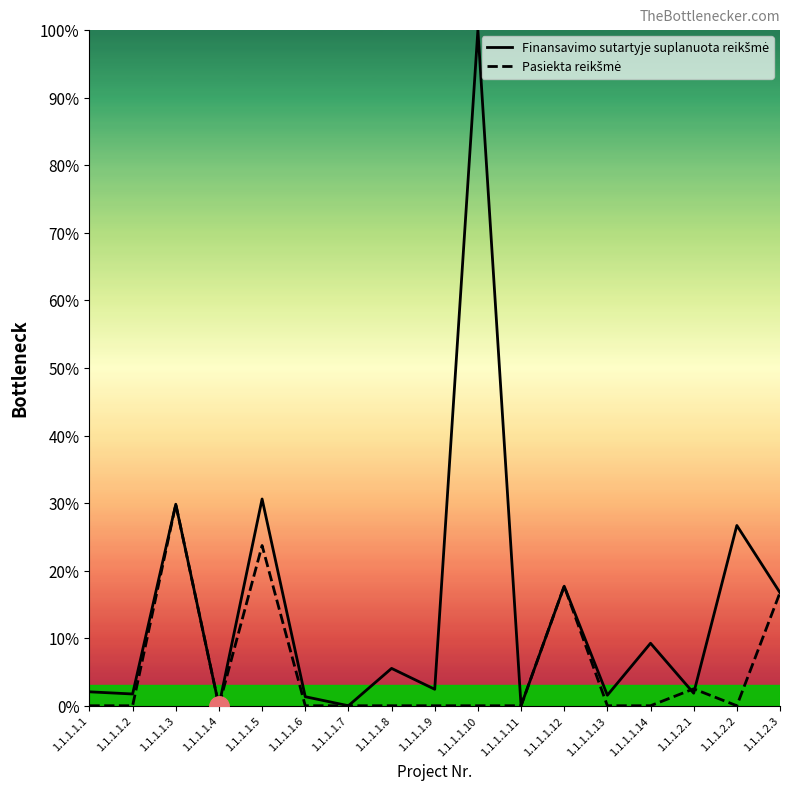

Does the chart have visible grid lines?

No